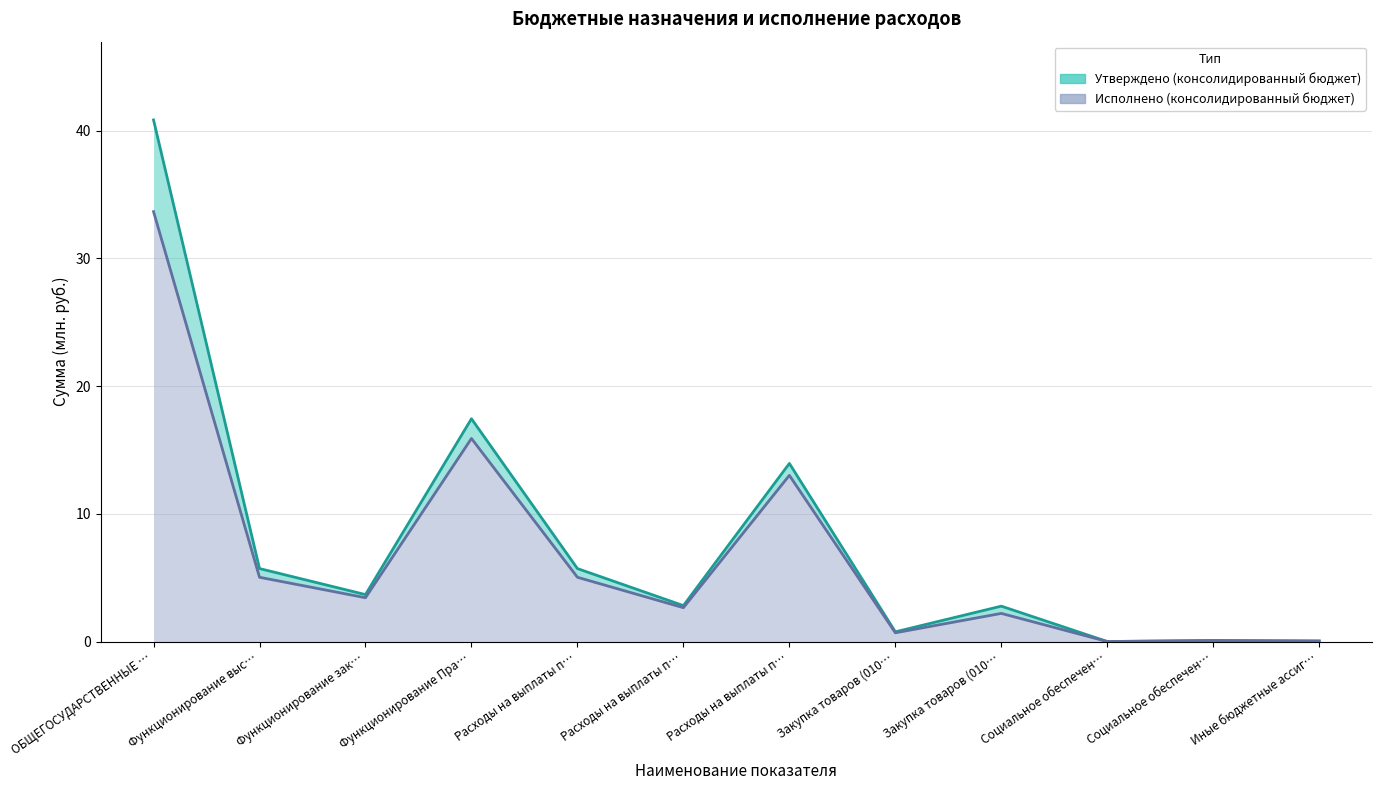

Between Социальное обеспечен… and Закупка товаров (010…, which is larger?

Закупка товаров (010…